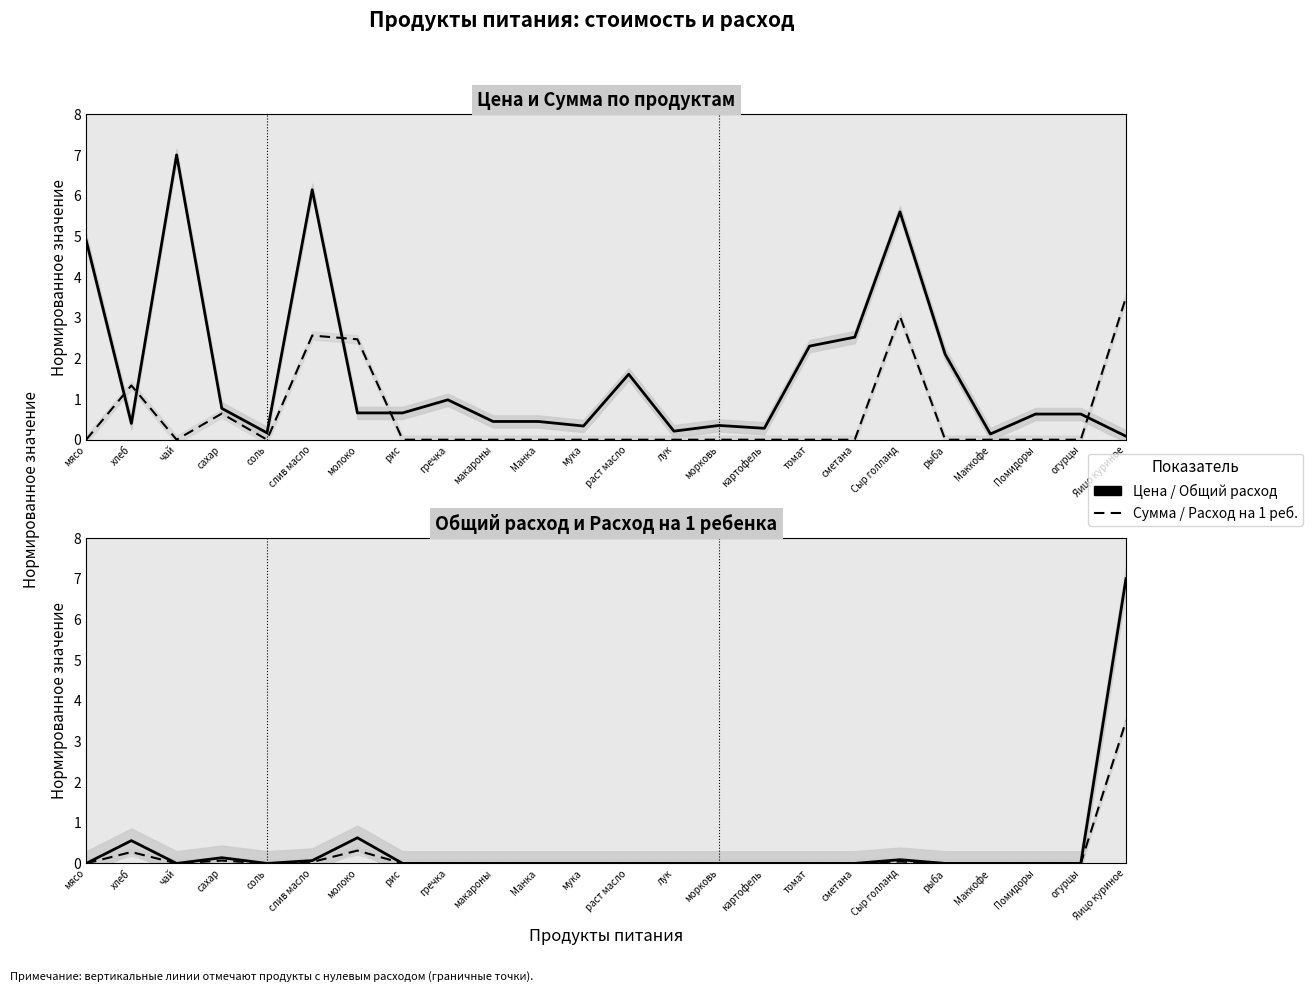

At which category does Цена reach its first local peak?

чай